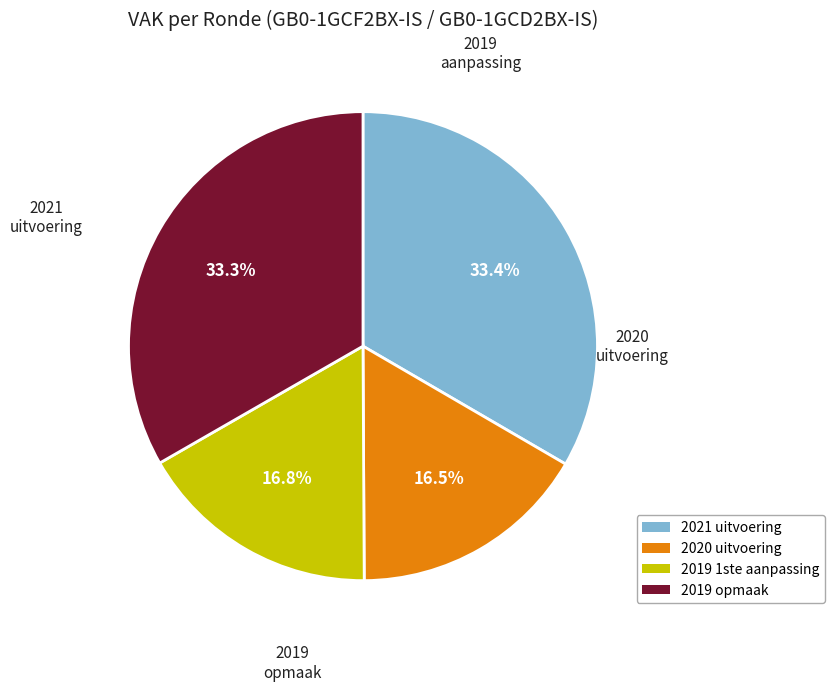

What percentage is NOT represented by 2020 uitvoering?

83.5%